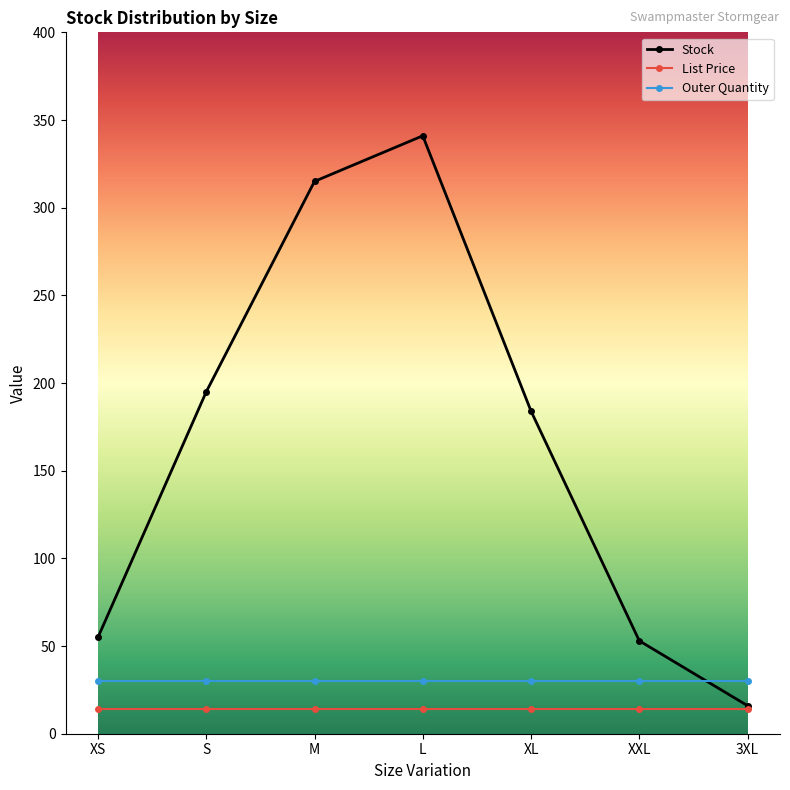

True or false: Outer Quantity and List Price intersect in this chart.

False